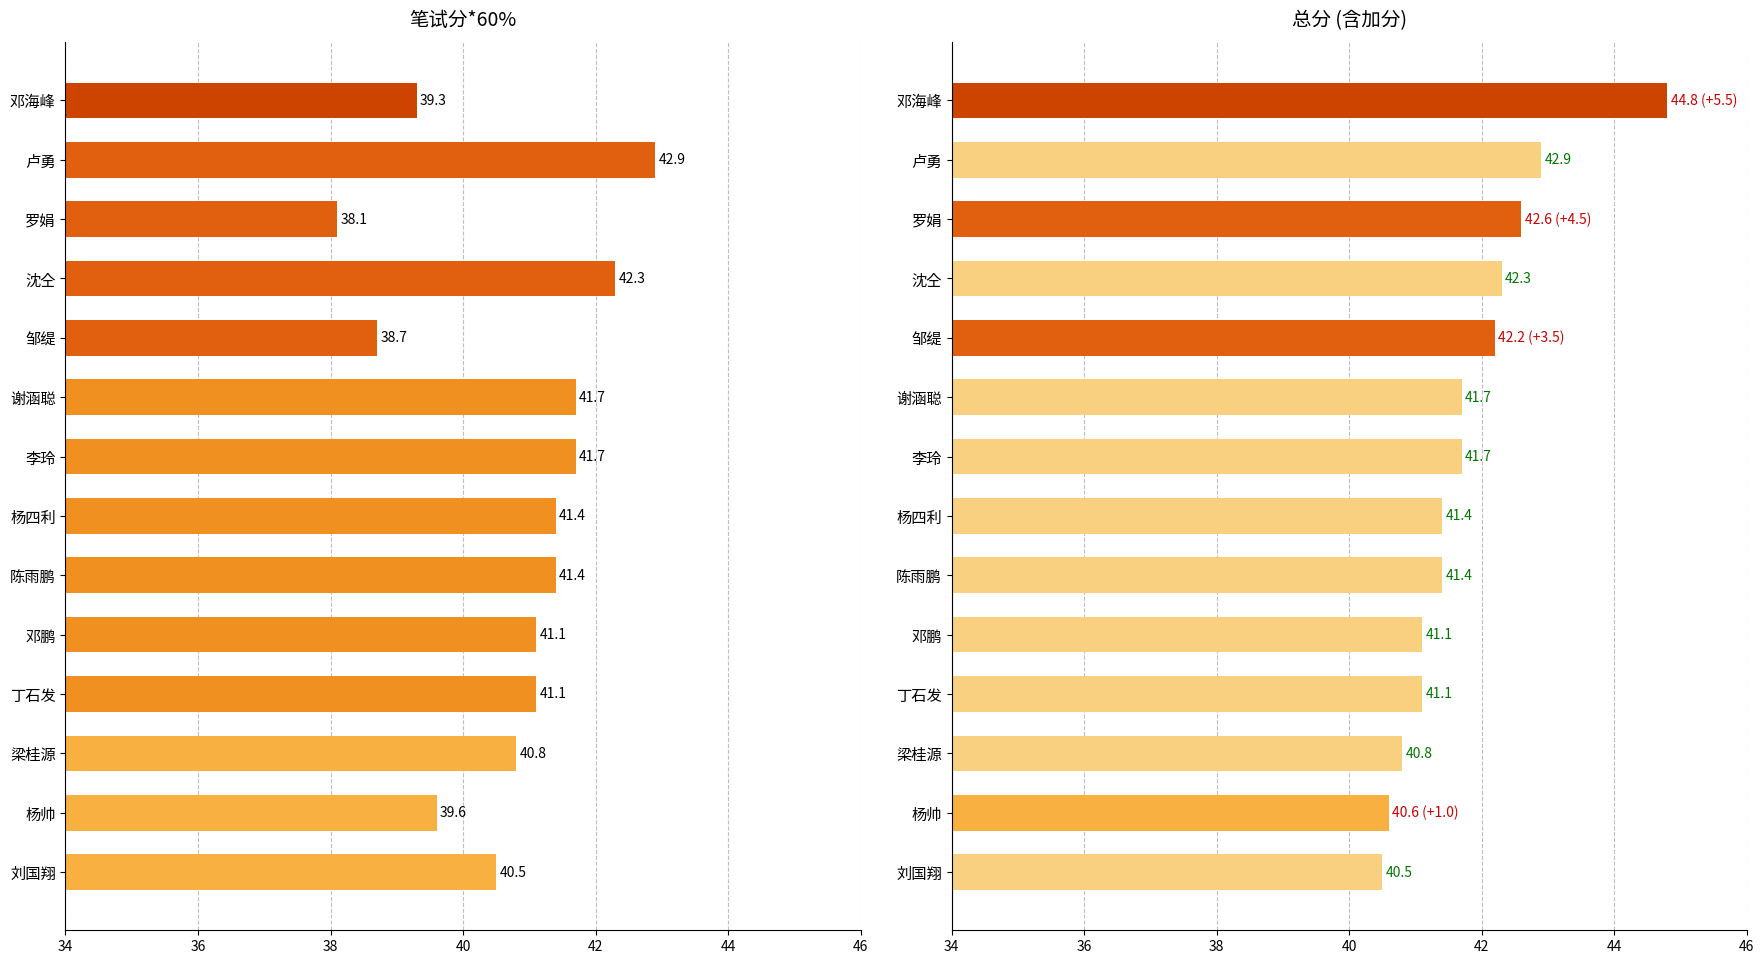

What is the total value across all series at 杨四利?

82.8